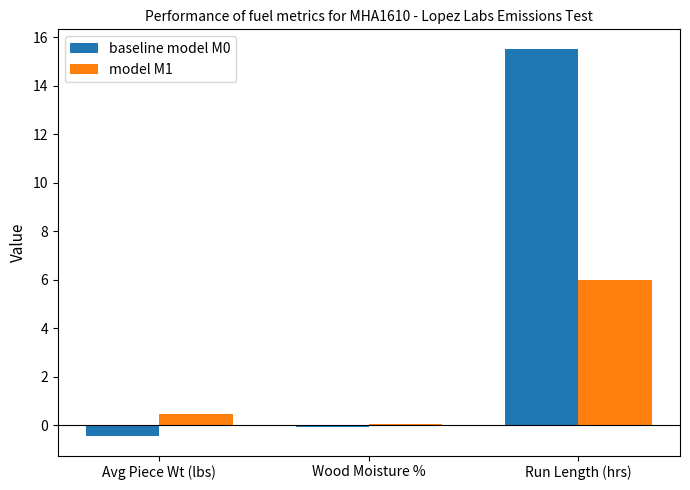

What is the highest value of the model M1 series?

6.0